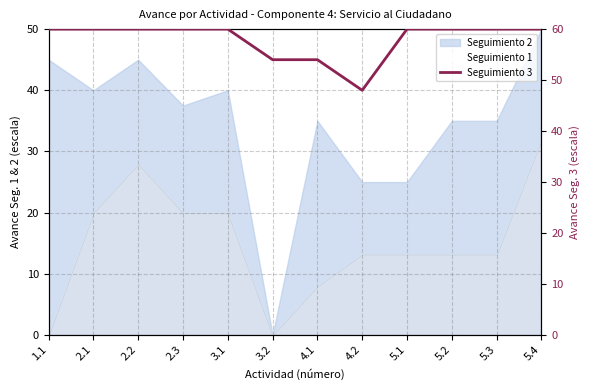

Reading left to right, transcribe all the data shown in this chart.

60	60	60	60	60	54	54	48	60	60	60	60